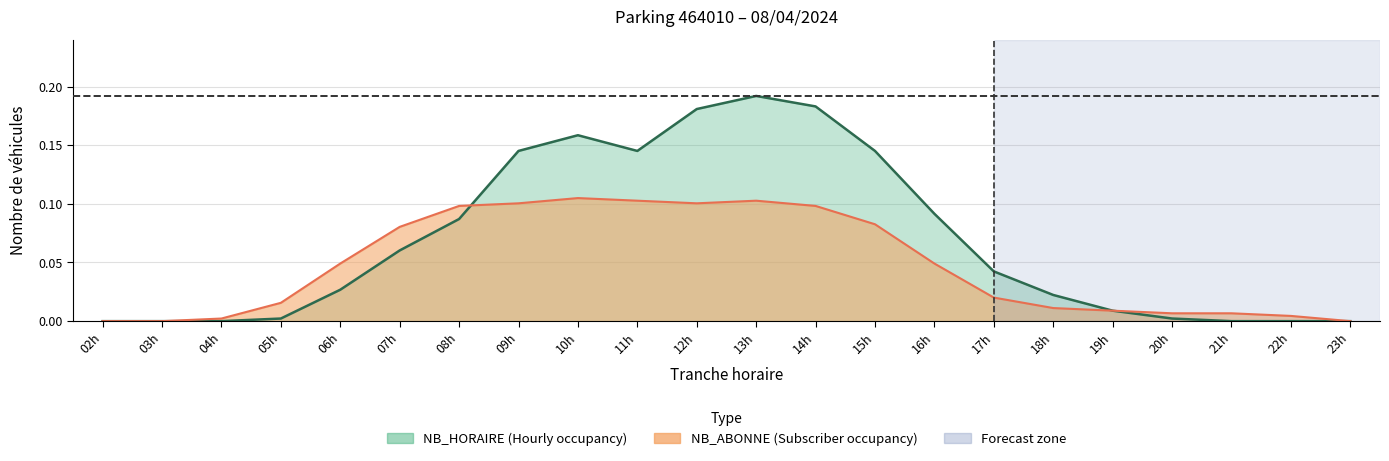

List the series in order of their peak value, highest first.

NB_HORAIRE, NB_ABONNE